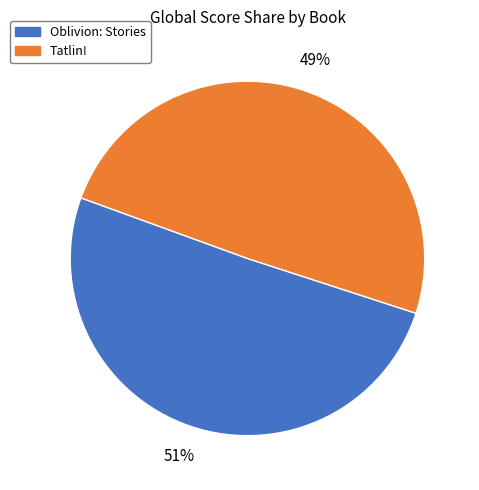

Which category accounts for the majority?

Oblivion: Stories